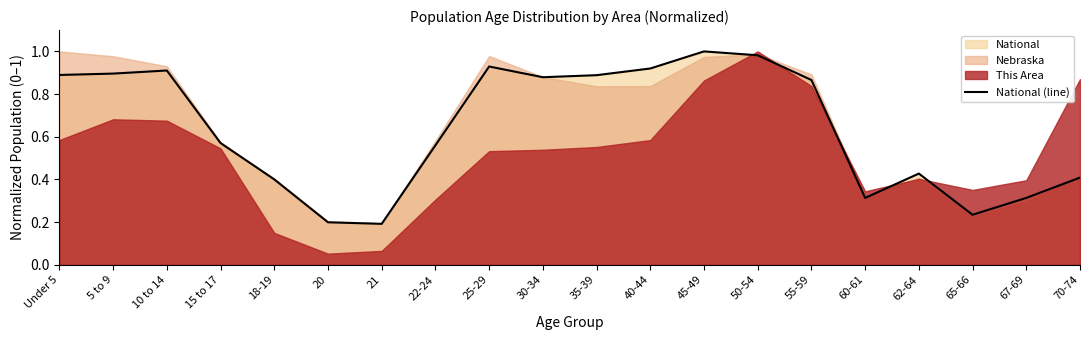

What value does the data have at 5 to 9?

0.9